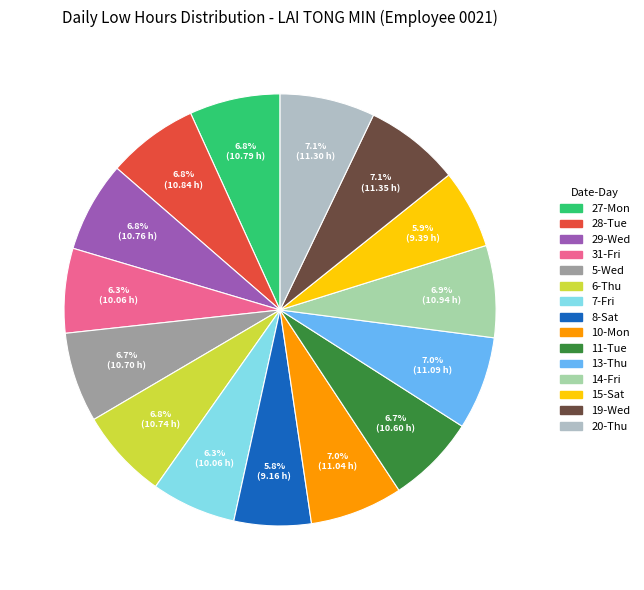

Is there a majority slice in this chart?

No